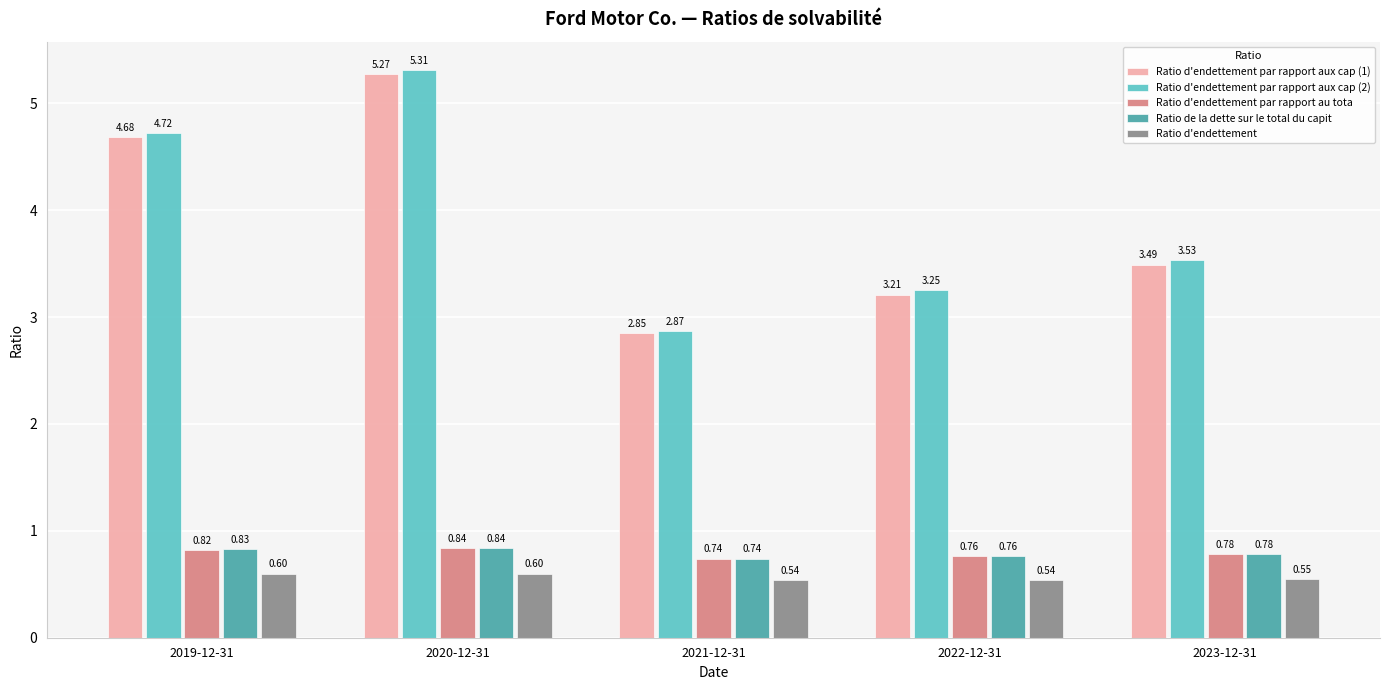

At which label is Ratio d'endettement par rapport au tota closest to 0?

2021-12-31